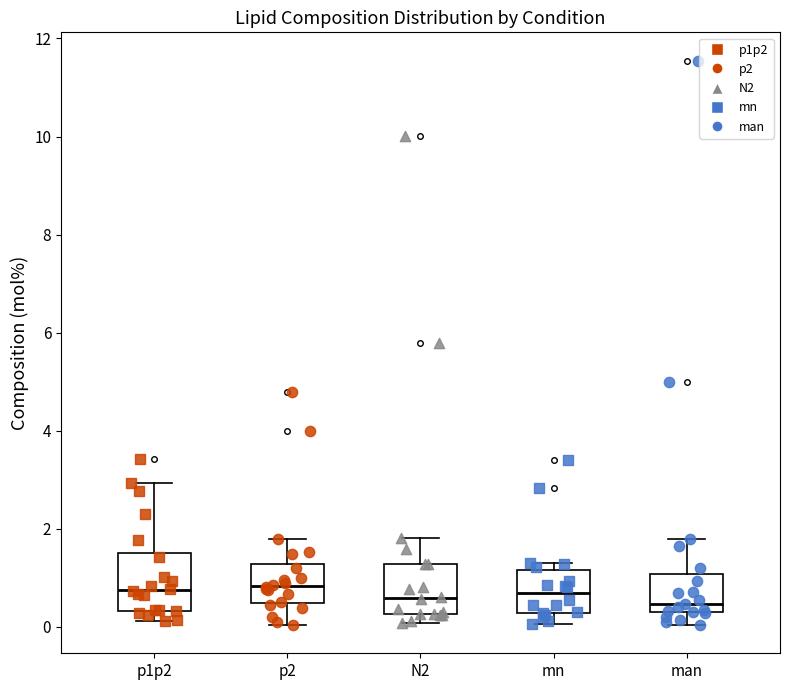

Reading left to right, transcribe this box plot: for each box, give where its median line is, the range the box spans, and where its two whiskers end, as read against the y-axis. The values are not printed on the chart, so give them approximately, as read against the axis.

p1p2: median 0.8, box 0.4 to 1.6, whiskers 0.2 to 3.0
p2: median 0.8, box 0.4 to 1.2, whiskers 0.0 to 1.8
N2: median 0.6, box 0.2 to 1.2, whiskers 0.0 to 1.8
mn: median 0.6, box 0.2 to 1.2, whiskers 0.0 to 1.4
man: median 0.4, box 0.2 to 1.0, whiskers 0.0 to 1.8